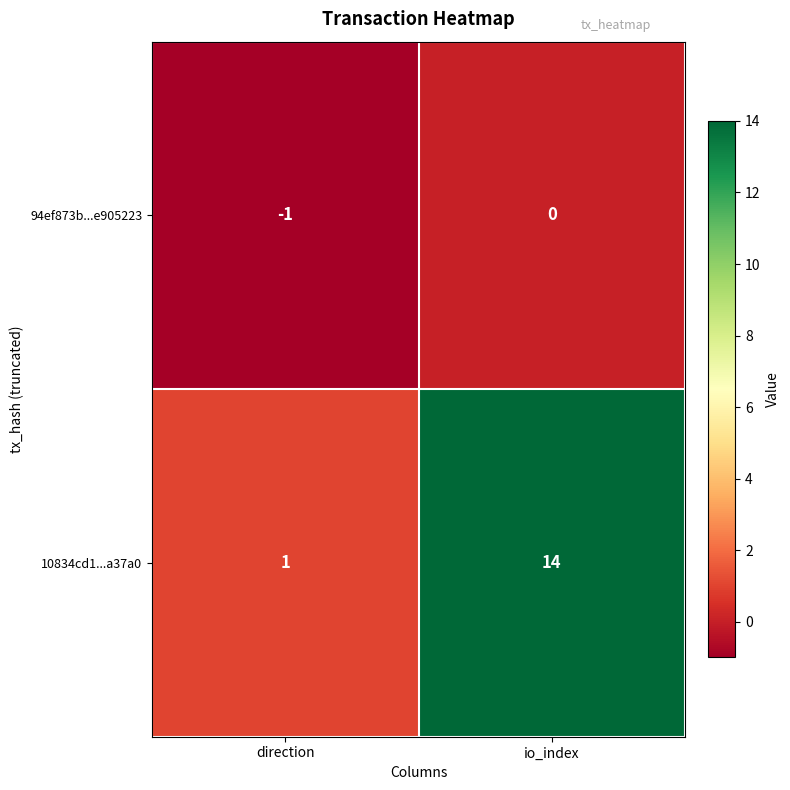

What is the minimum value shown in the chart?

-1